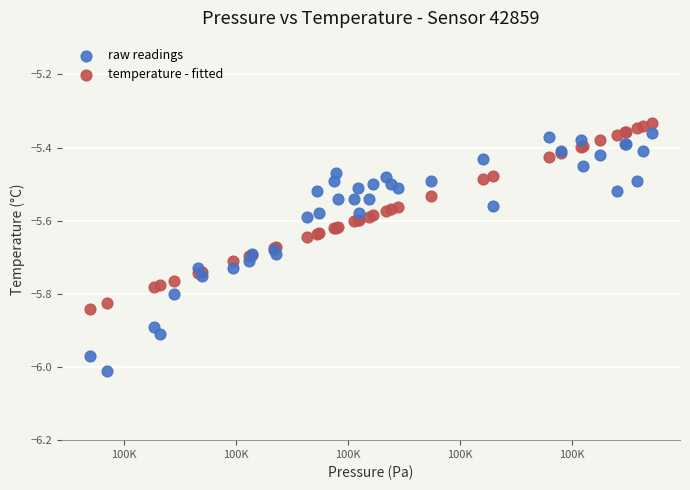

Which series reaches the maximum Y coordinate?

temperature - fitted